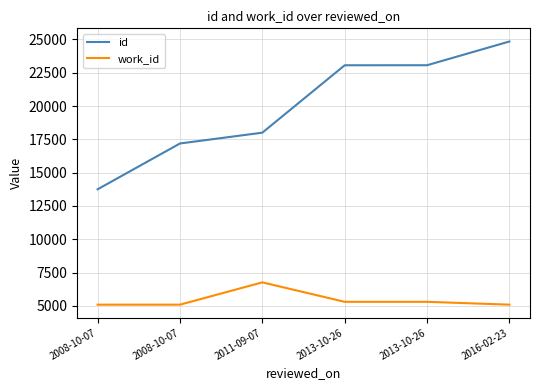

Does the chart have visible grid lines?

Yes